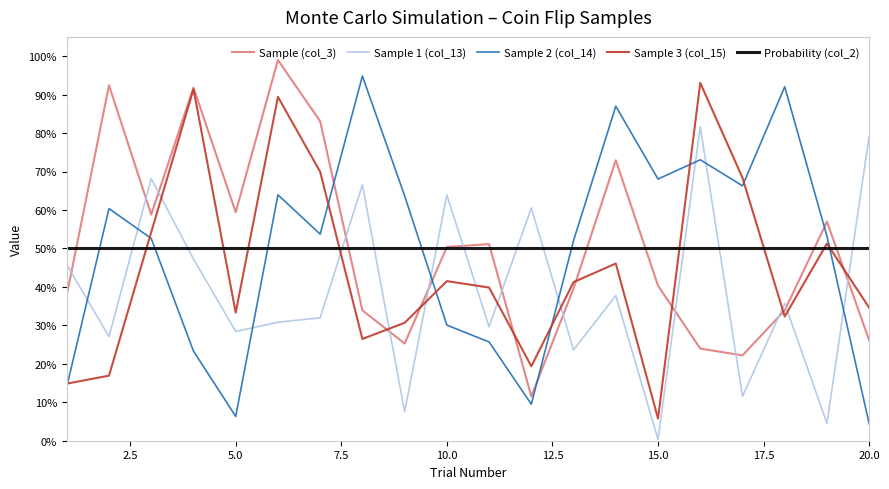

At how many categories does at least one series exceed 0?

20